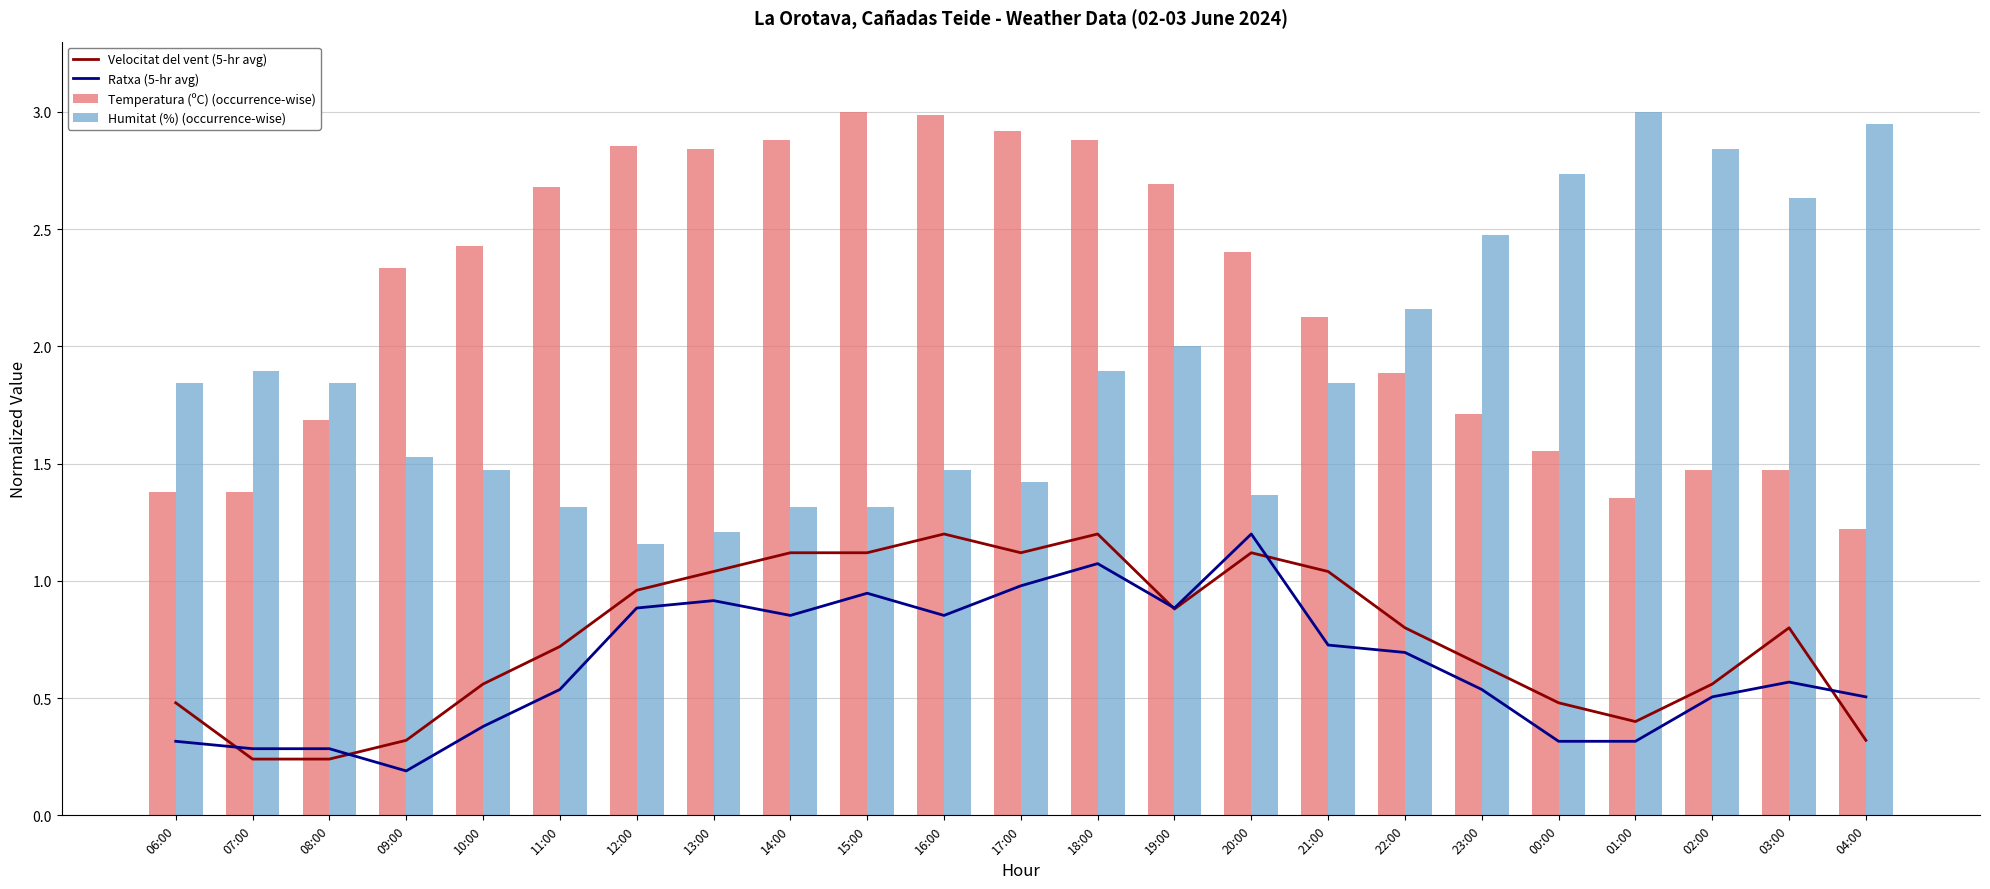

What is the average value of the Ratxa (5-hr avg) series?

0.6